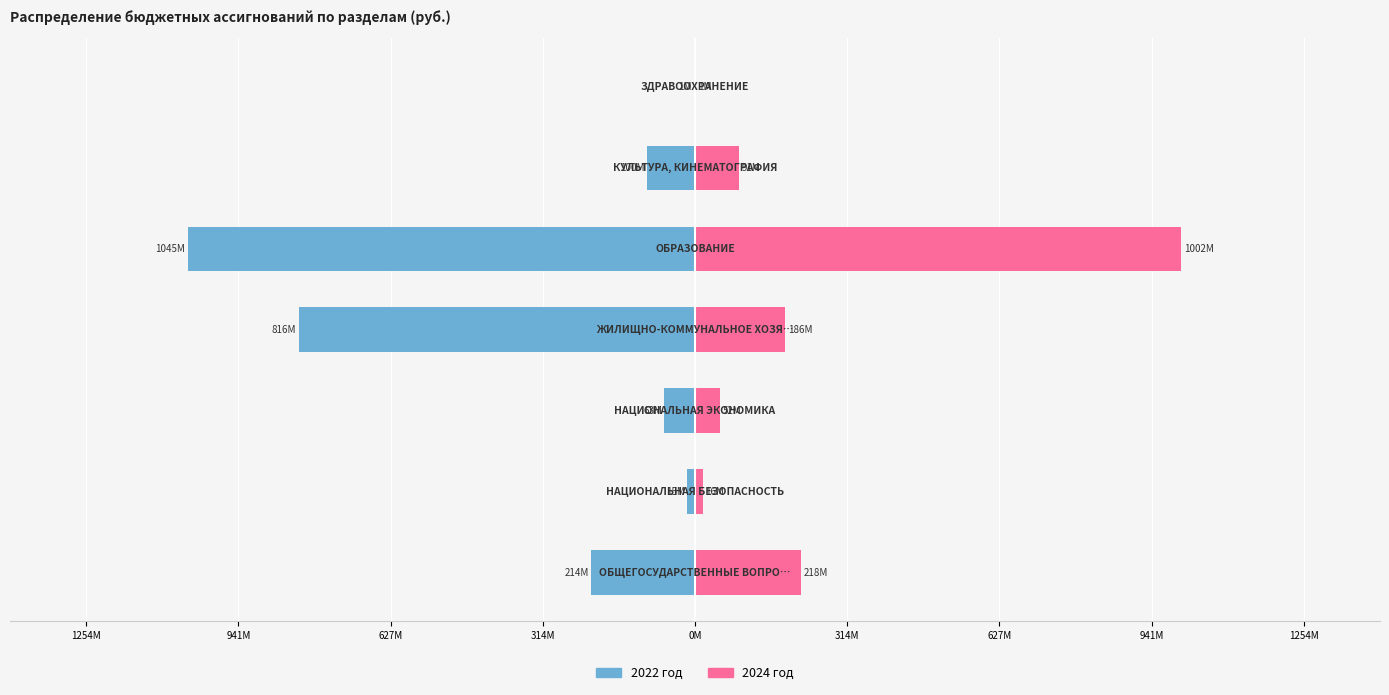

The value of 2022 год at 627M is -99.8. True or false?

False